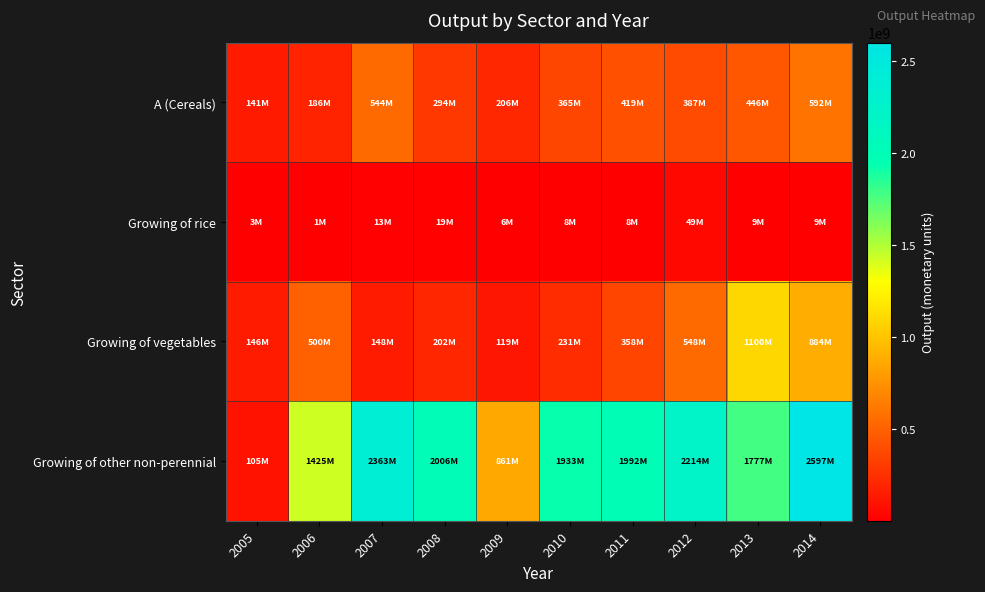

How many data points does each series have?

10